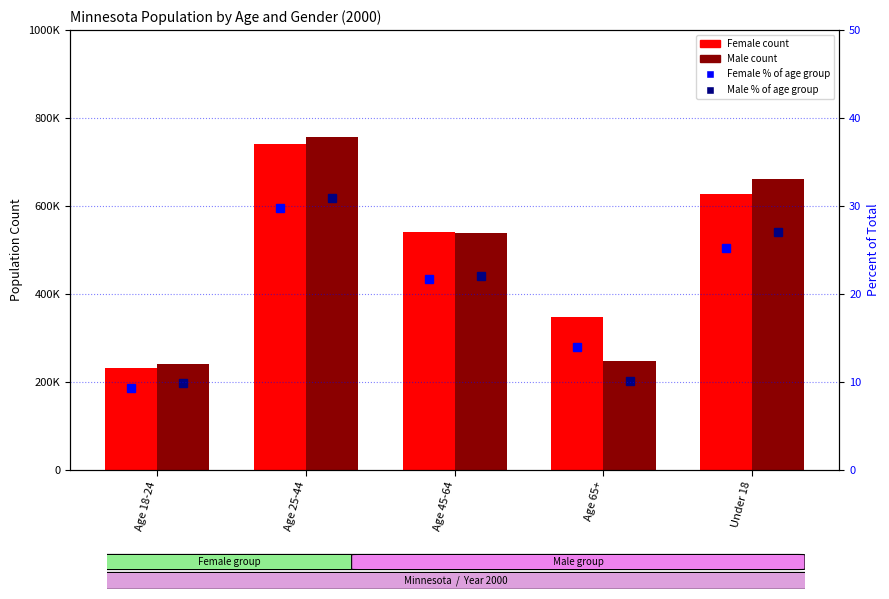

How many data points in Male % of gender group are less than 22?

2